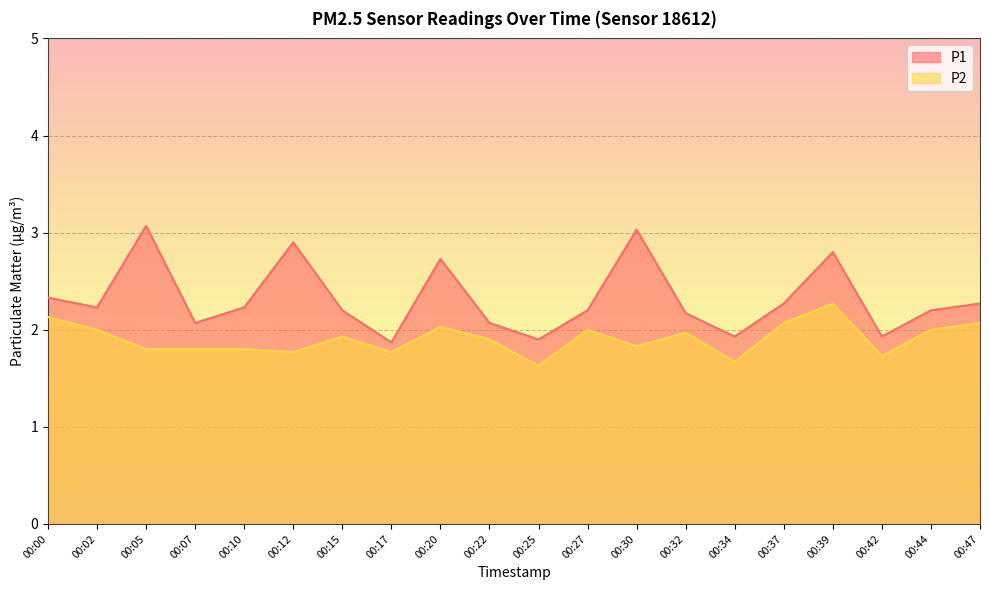

What are all the series names shown in the legend?

P1, P2